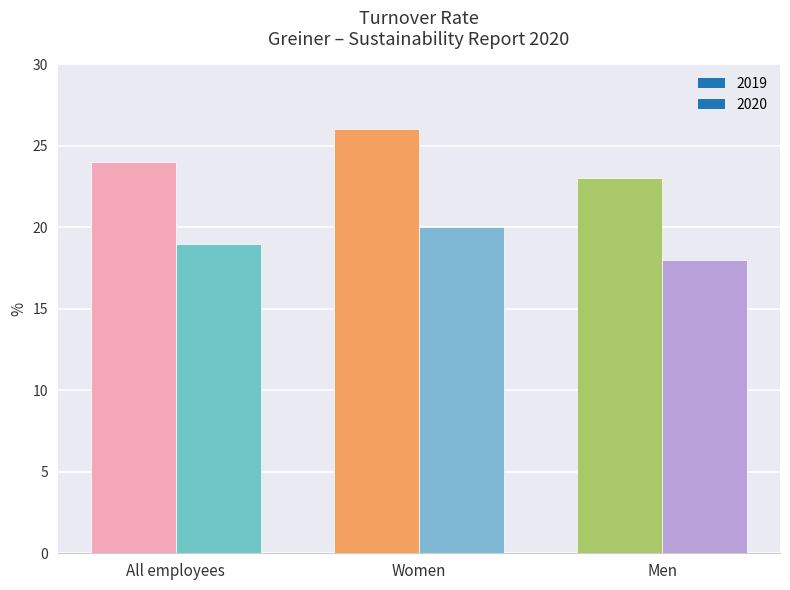

What is the value of the 2019 bar at the 3rd from the left?

23